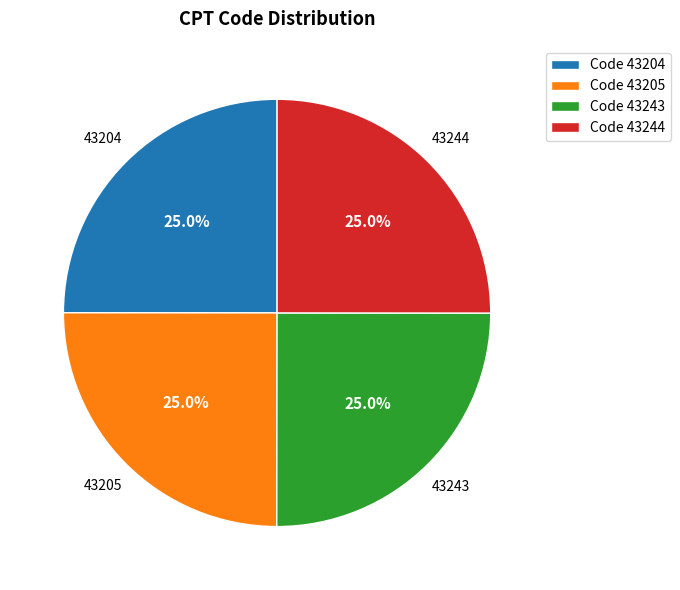

What is the ratio of the value at 43243 to the value at 43204?

1.0